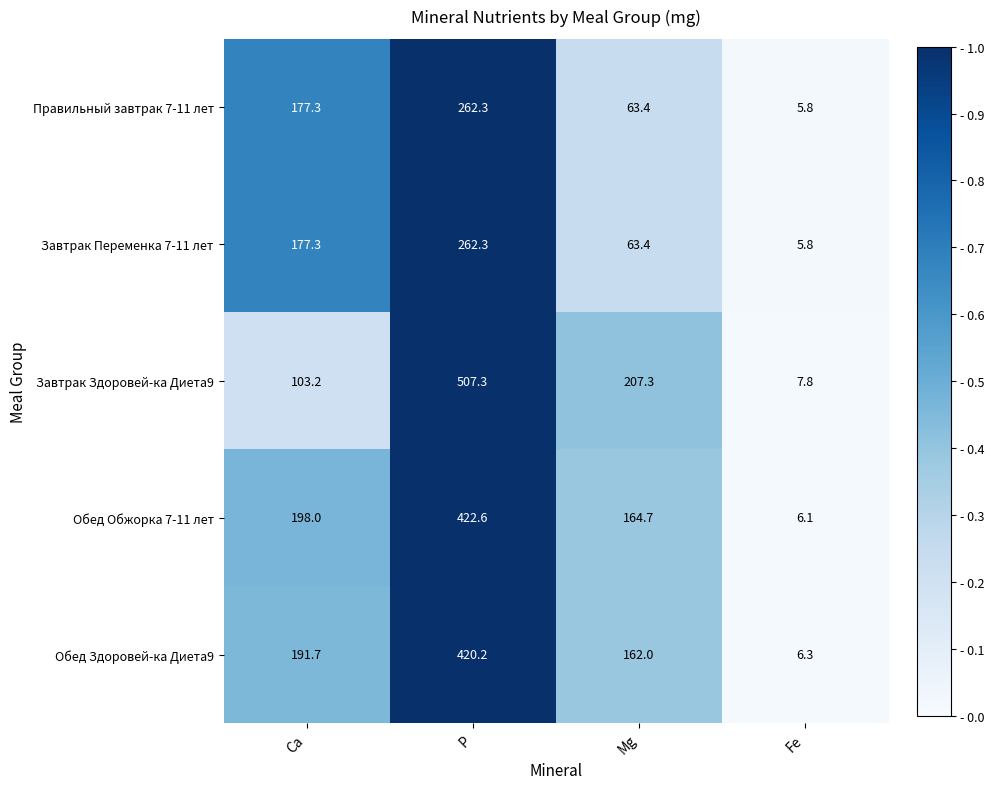

Which series has the widest spread of values?

Завтрак Здоровей-ка Диета9